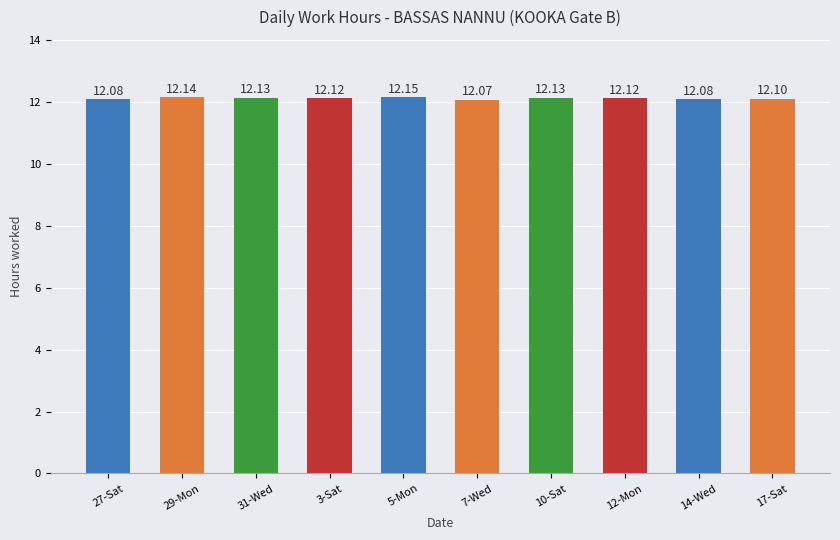

Reading left to right, list all the values displayed in this chart.

27-Sat=12.1	29-Mon=12.1	31-Wed=12.1	3-Sat=12.1	5-Mon=12.2	7-Wed=12.1	10-Sat=12.1	12-Mon=12.1	14-Wed=12.1	17-Sat=12.1